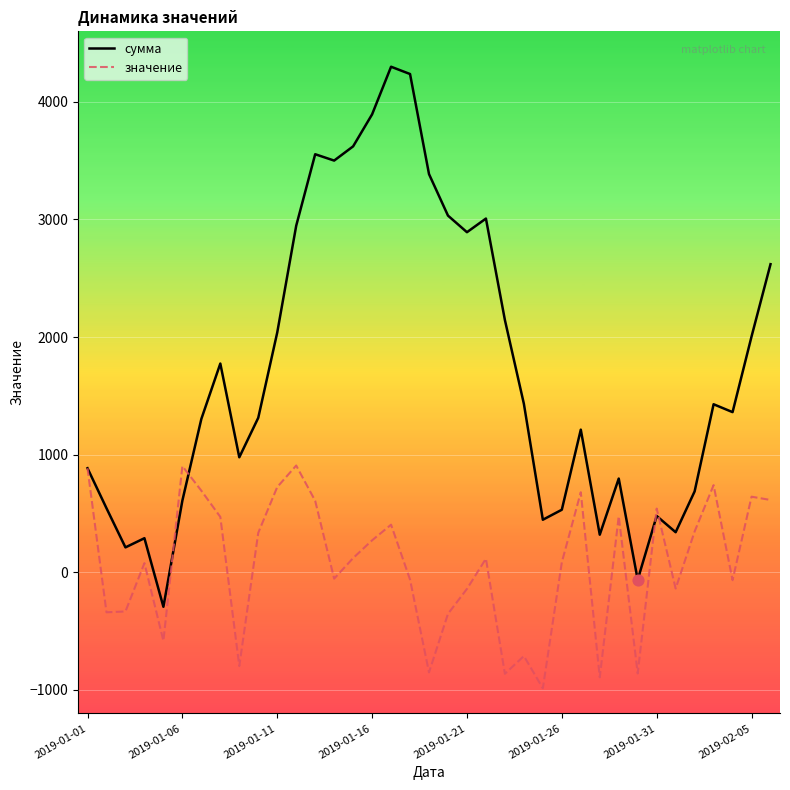

What are all the series names shown in the legend?

сумма, значение